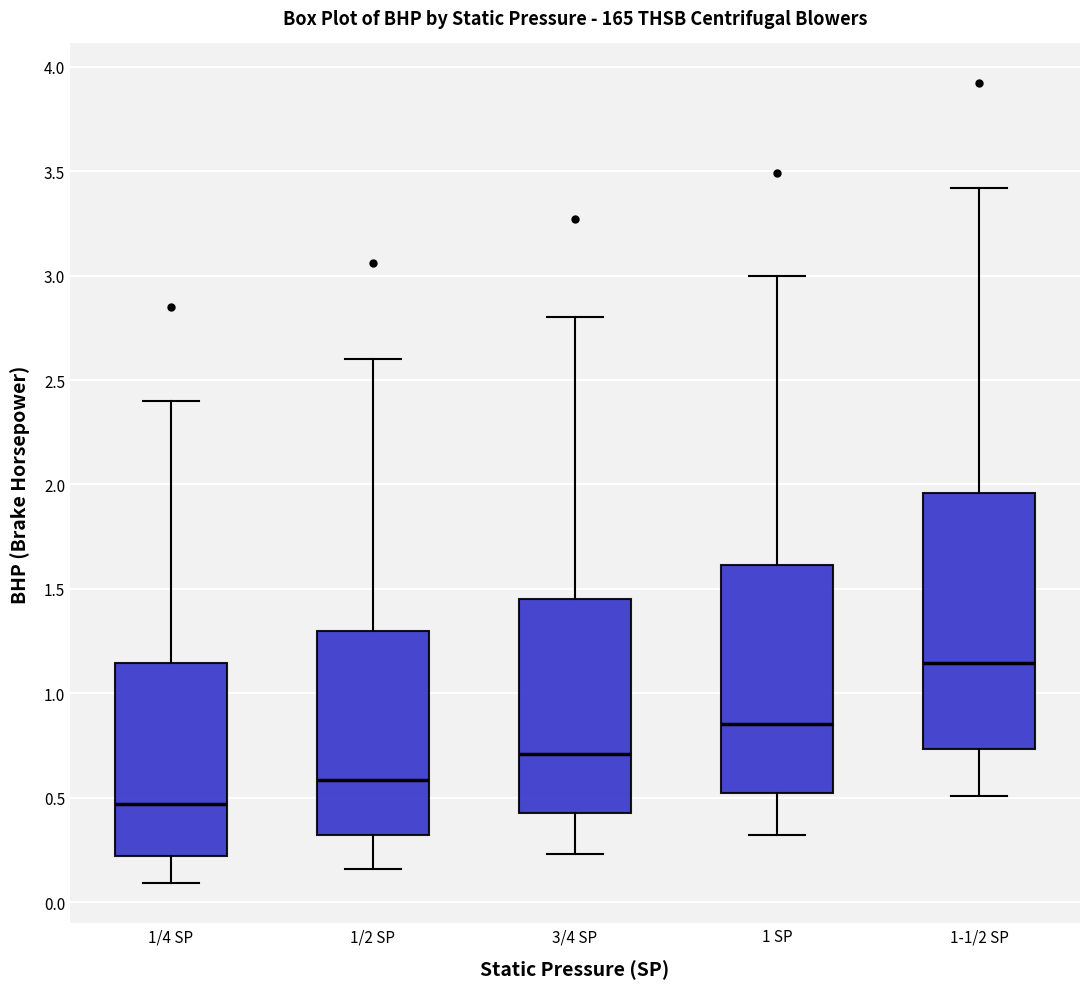

Which box's median line is the lowest?

1/4 SP